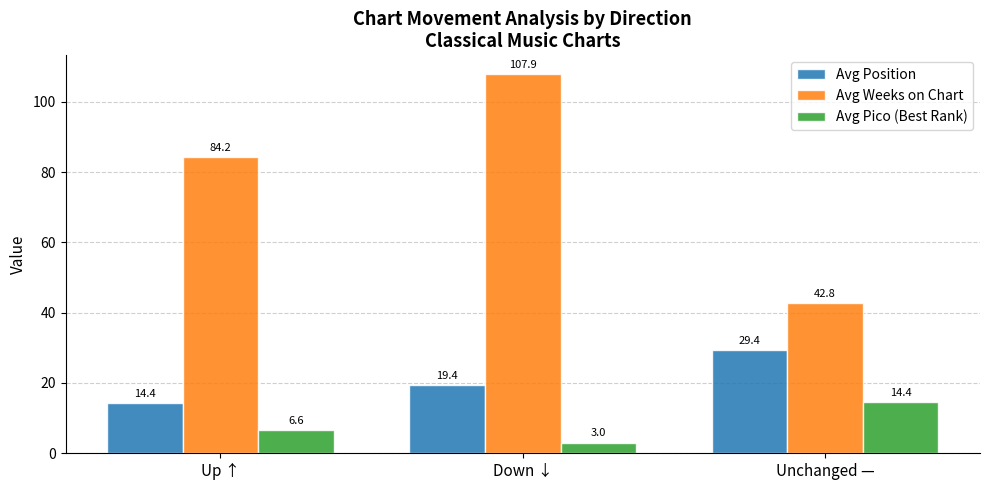

What is the label of the 1st bar from the left?

Up ↑